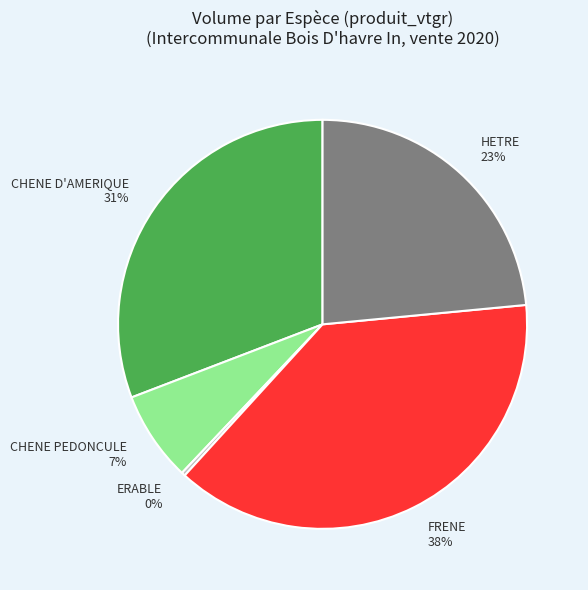

Combined, do FRENE and CHENE D'AMERIQUE account for over 50%?

Yes